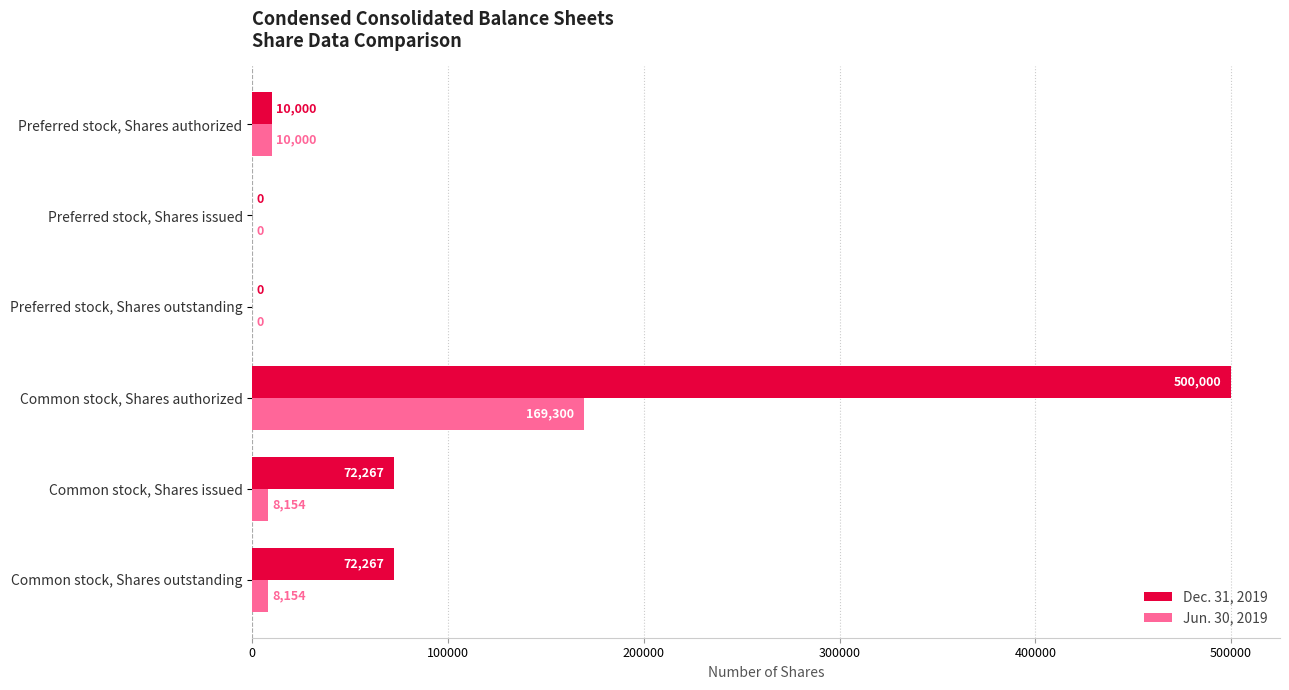

What is the sum of all Jun. 30, 2019 values?

195608